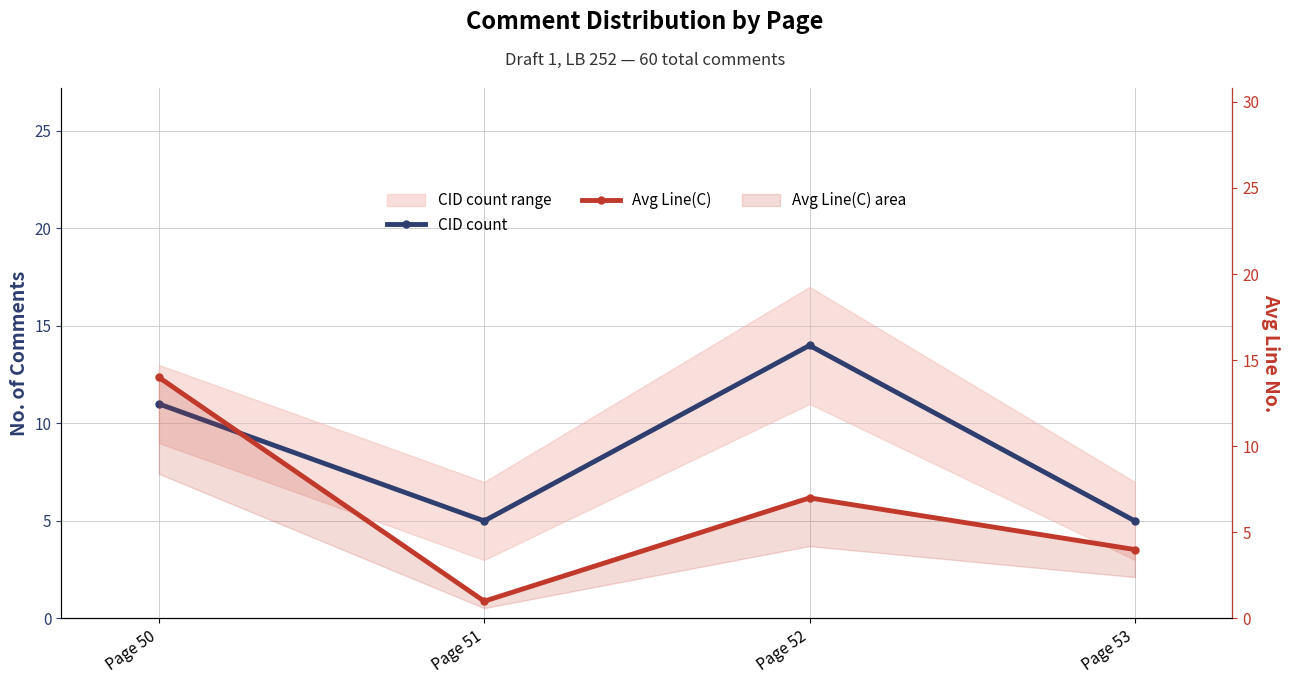

Is it true that CID count equals 3 at Page 51?

False